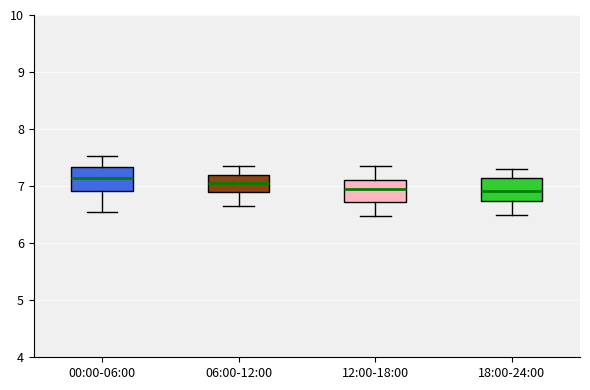

Where is the upper edge of the box for 06:00-12:00 on the y-axis? The values are not printed on the chart, so give them approximately, as read against the axis.

7.2